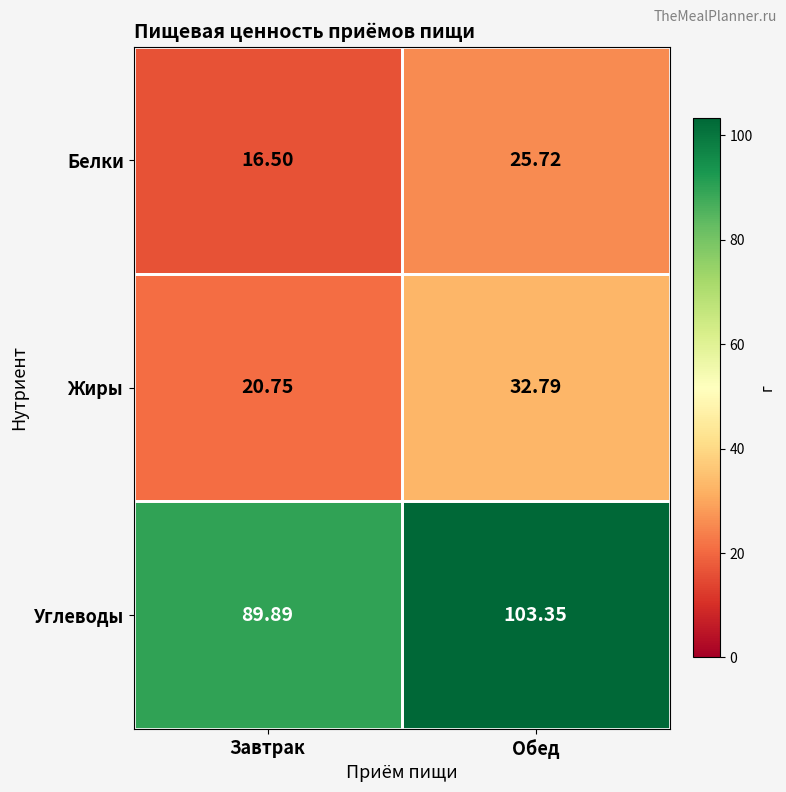

At which label is Углеводы closest to 96?

Завтрак